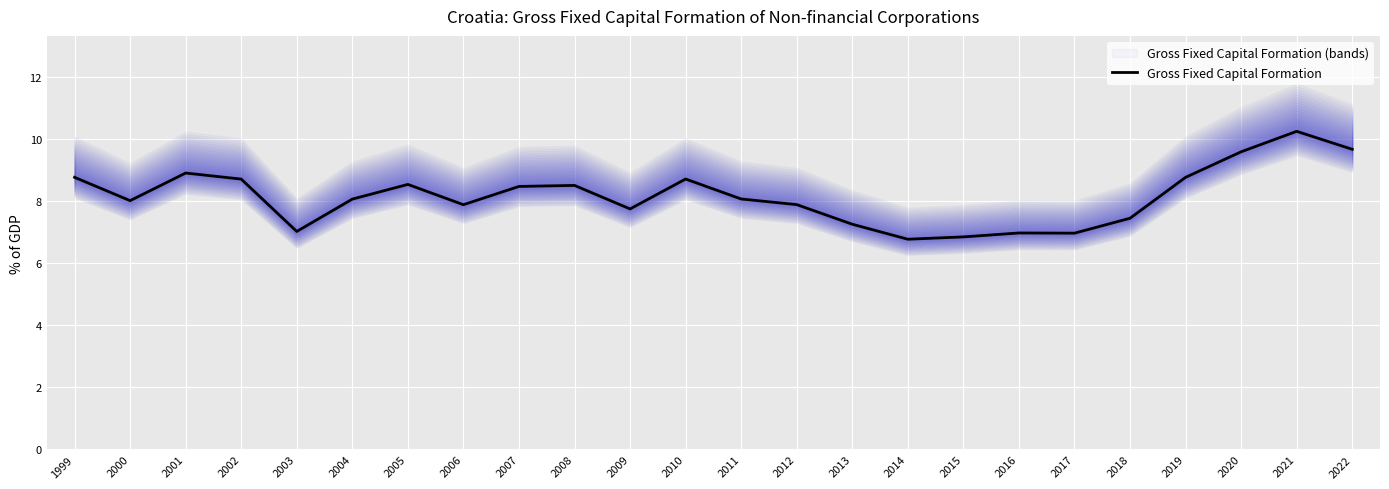

Where does the data first go above 8?

1999